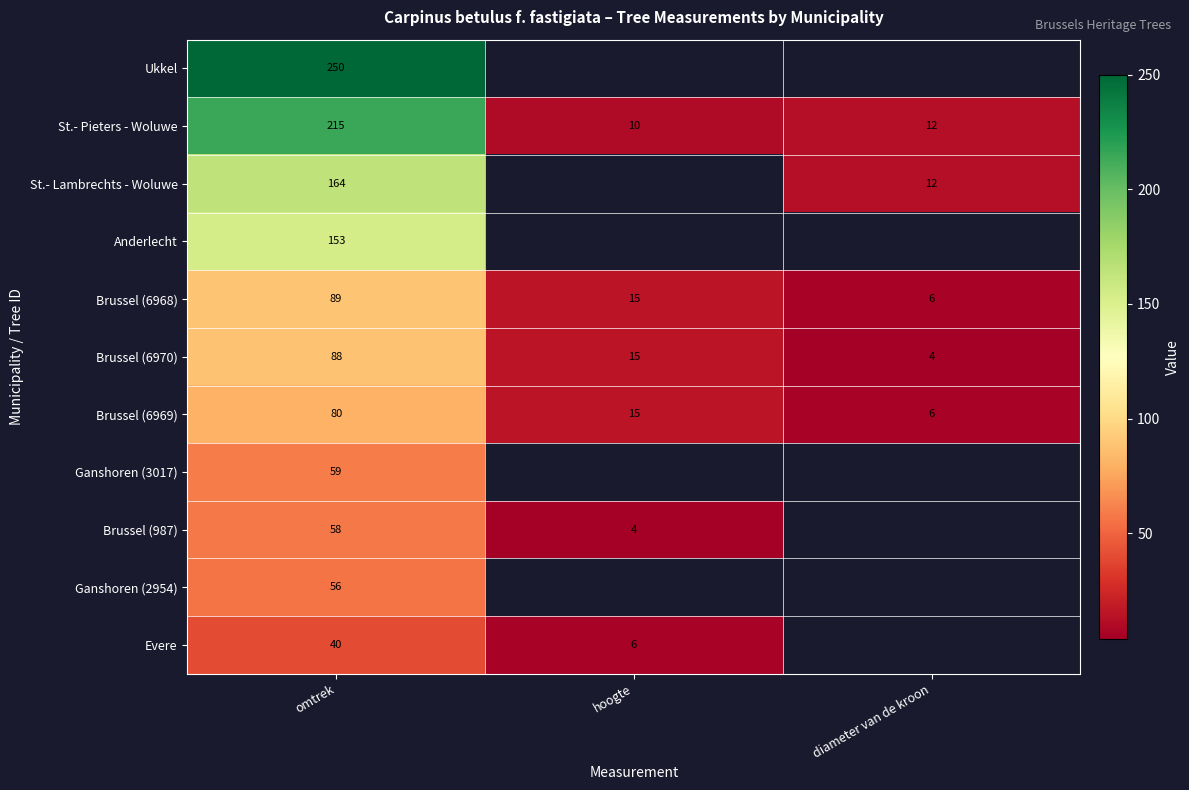

What is the minimum value shown in the chart?

4.0